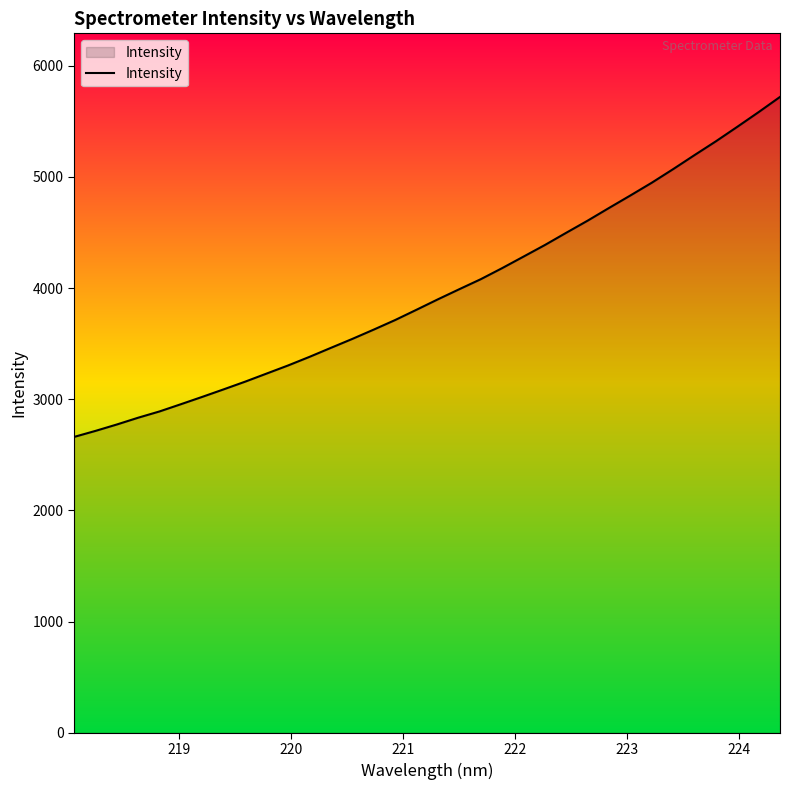

What is the difference between the maximum and minimum values?

3058.3